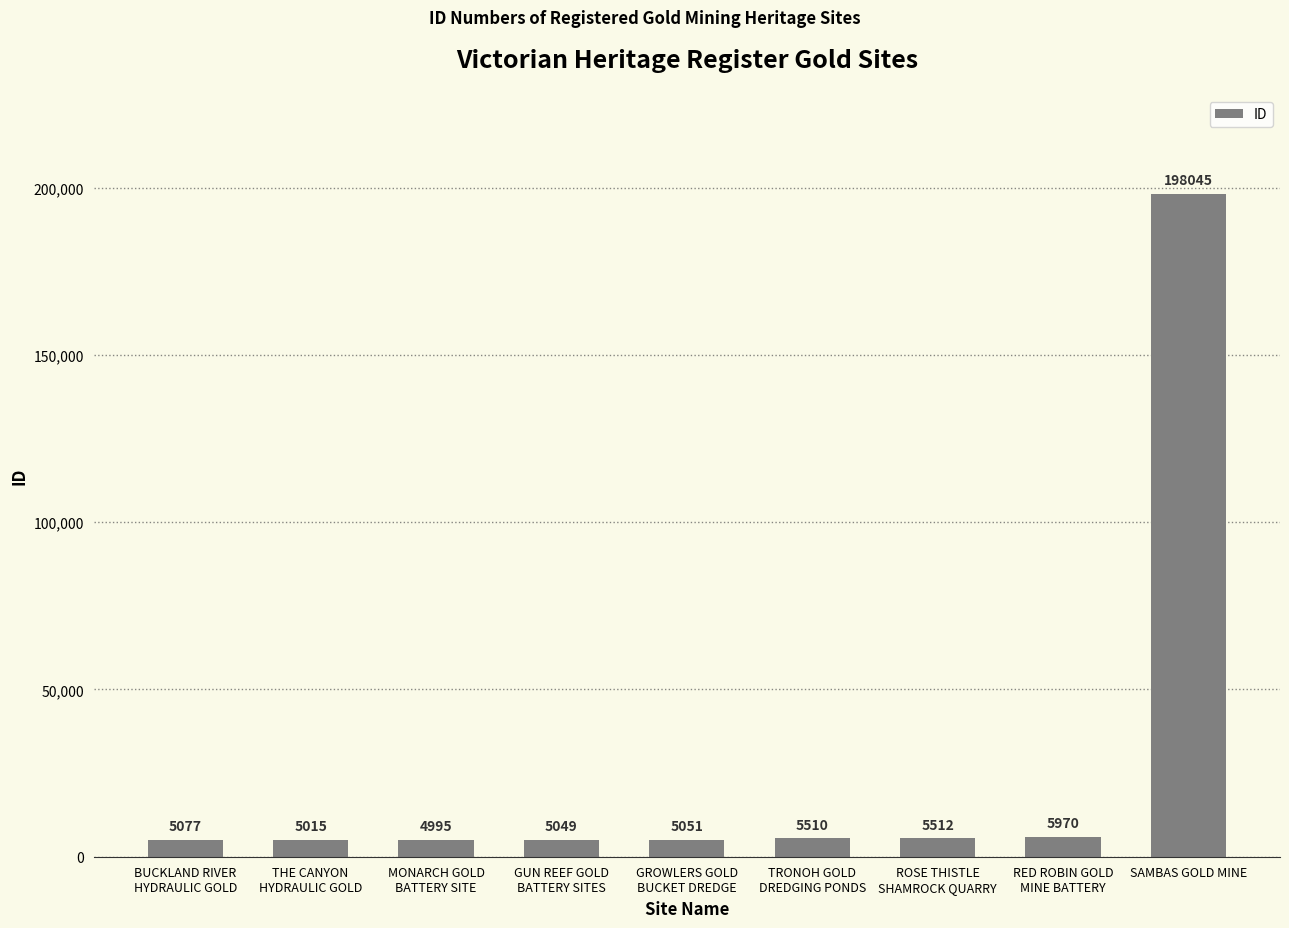

What is the smallest value displayed?

4995